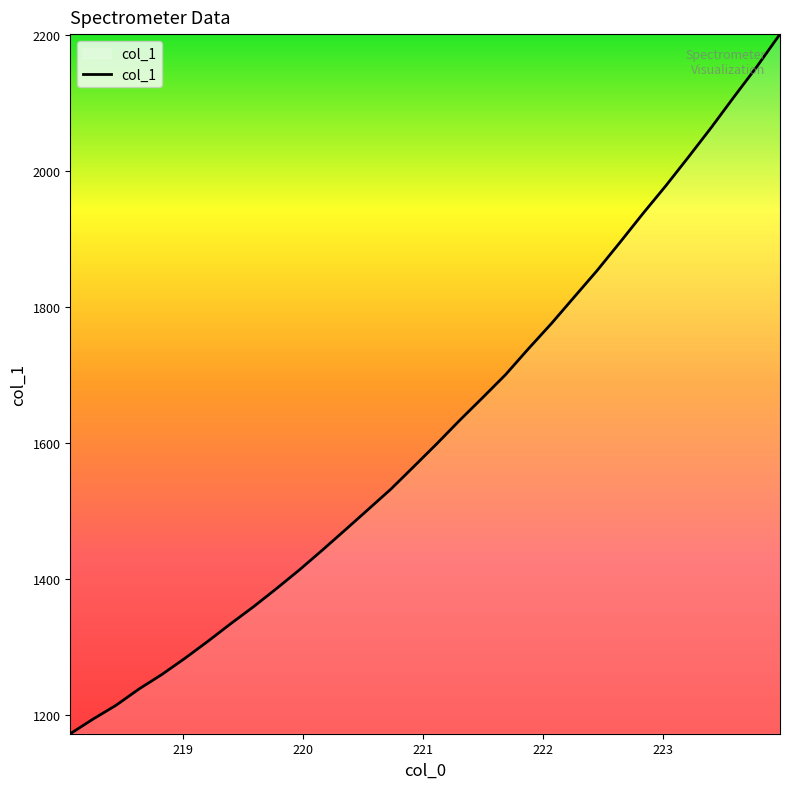

What is the smallest value displayed?

1172.1